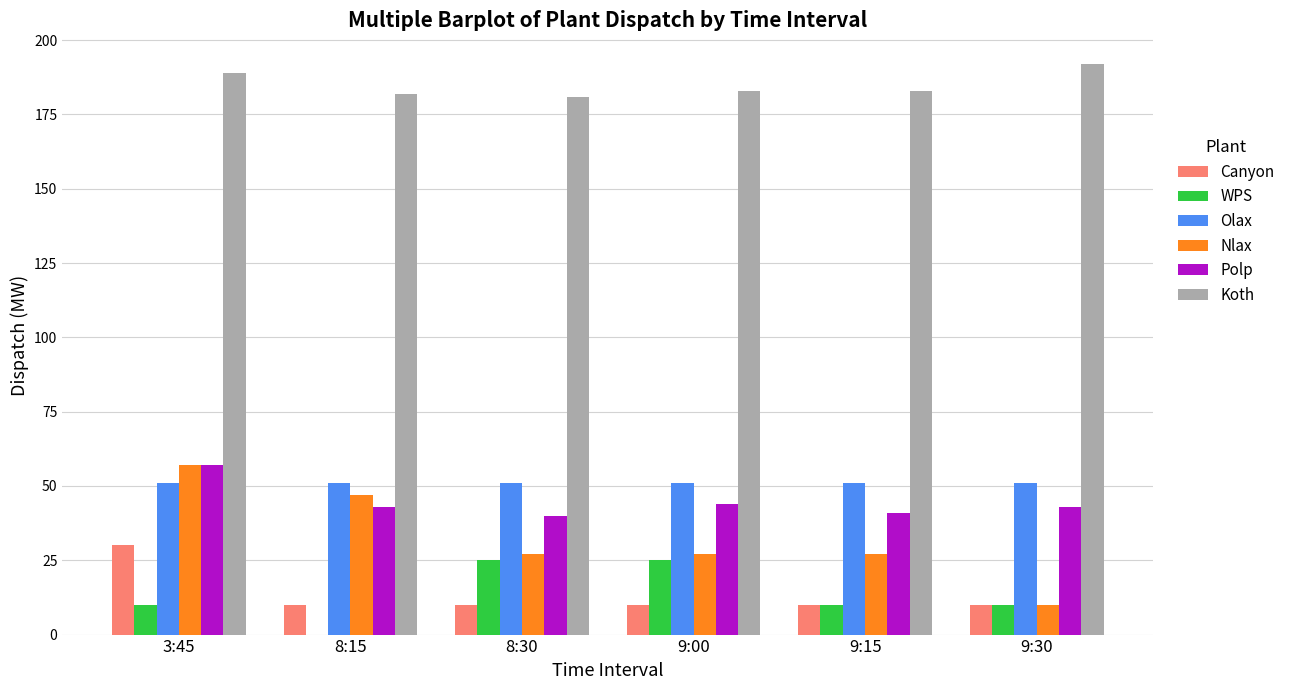

What is the average value of the Polp series?

45